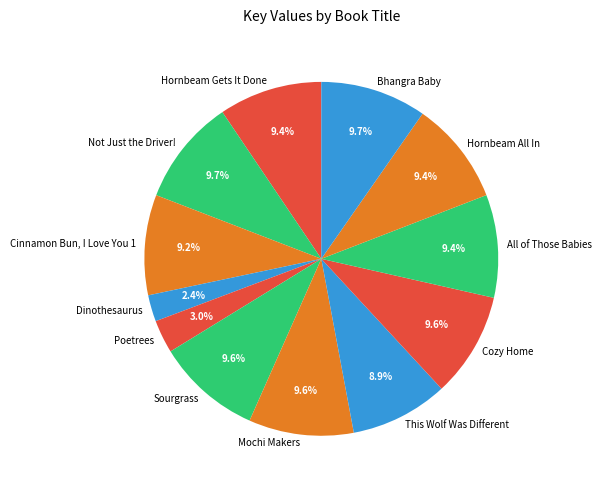

What is the ratio of the value at Sourgrass to the value at All of Those Babies?

1.0